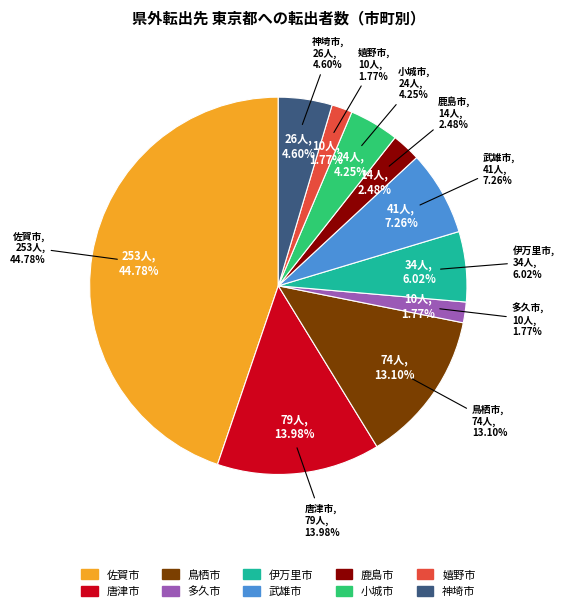

Approximately how many times larger is the value at 伊万里市 compared to 武雄市?

0.8